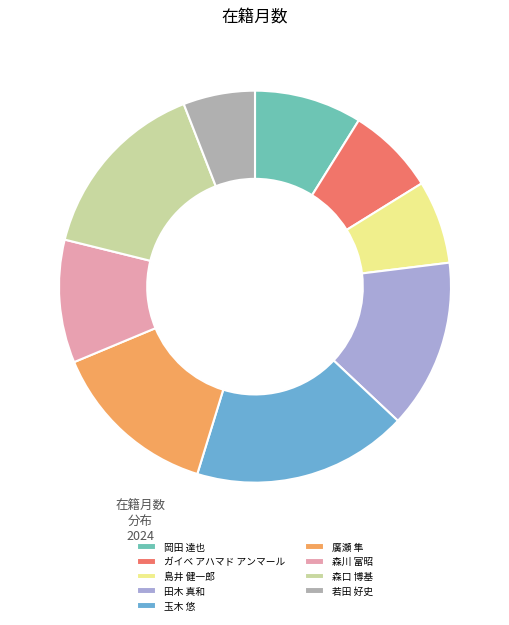

Which slice is the smallest?

若田 好史